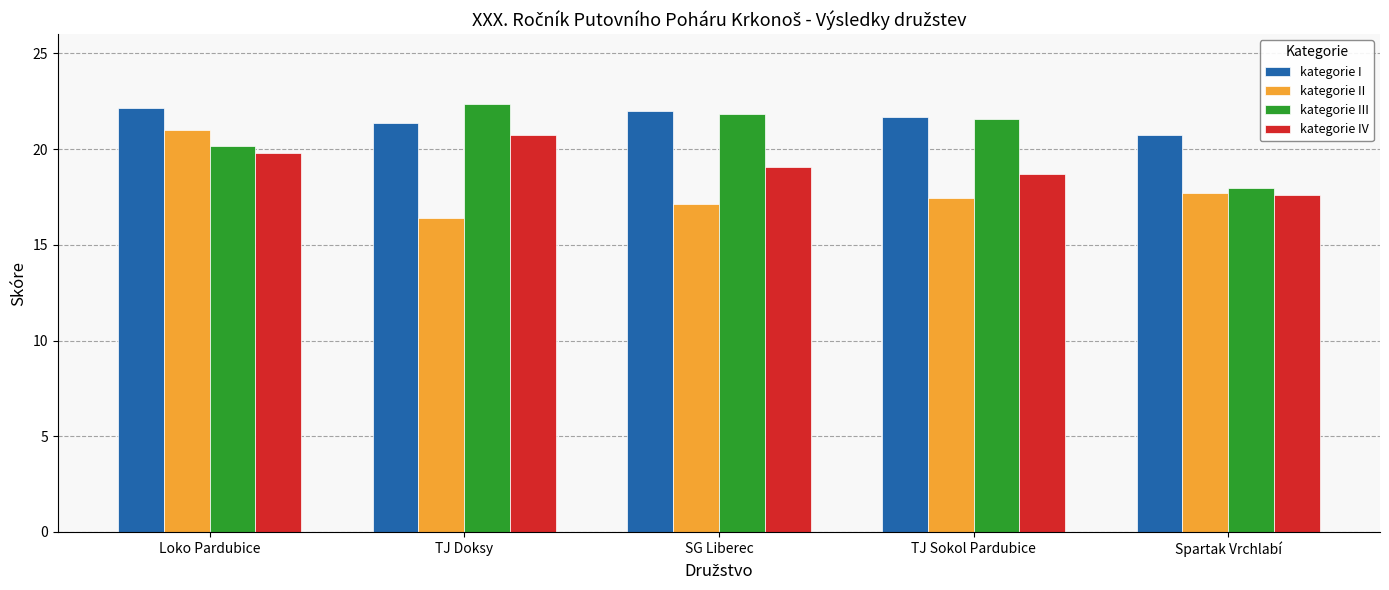

List the series in order of their overall mean, lowest first.

kategorie II, kategorie IV, kategorie III, kategorie I